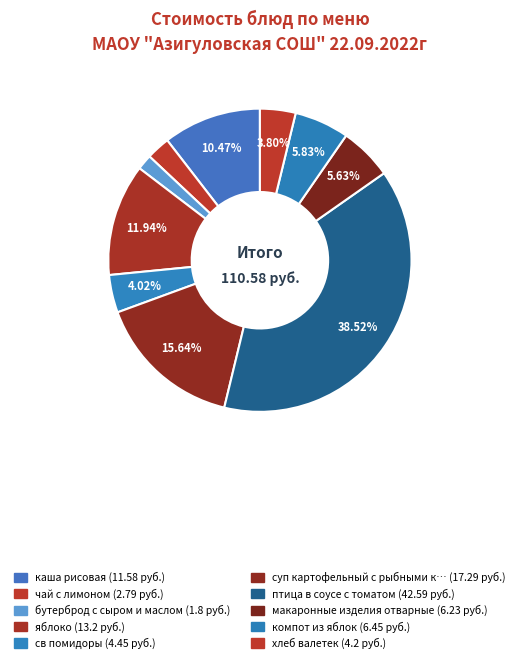

Is there a majority slice in this chart?

No